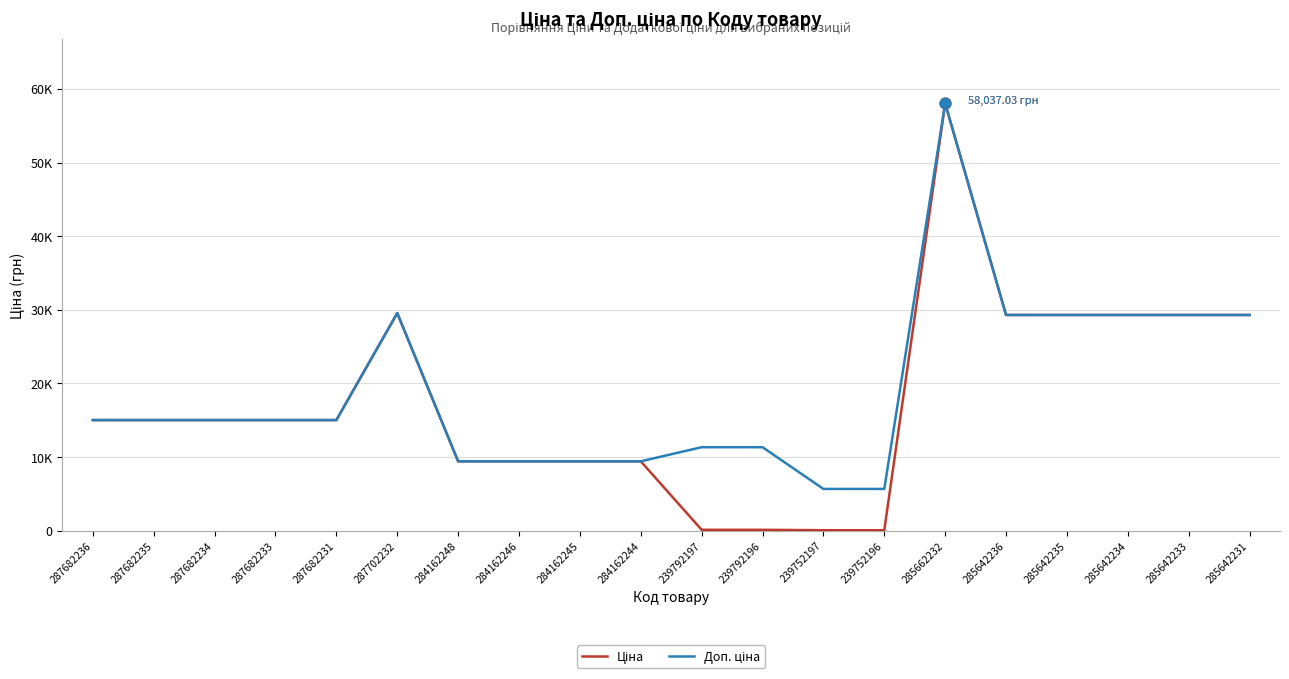

Does the chart have visible grid lines?

Yes